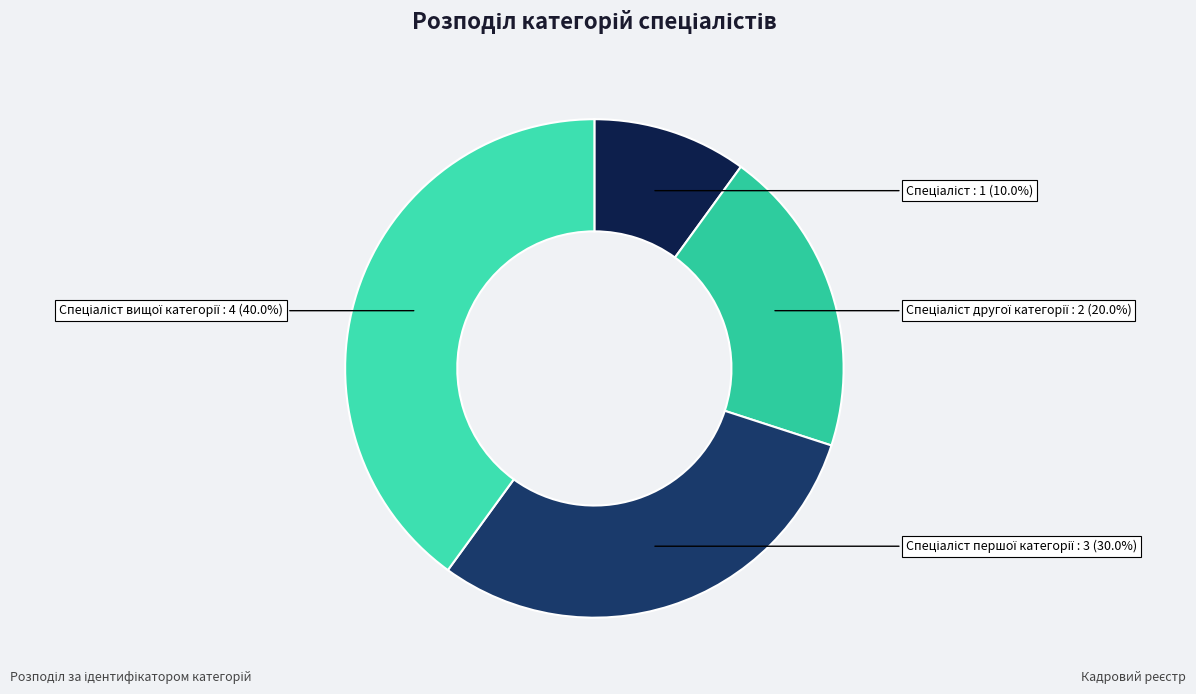

Count the number of slices in the pie.

4